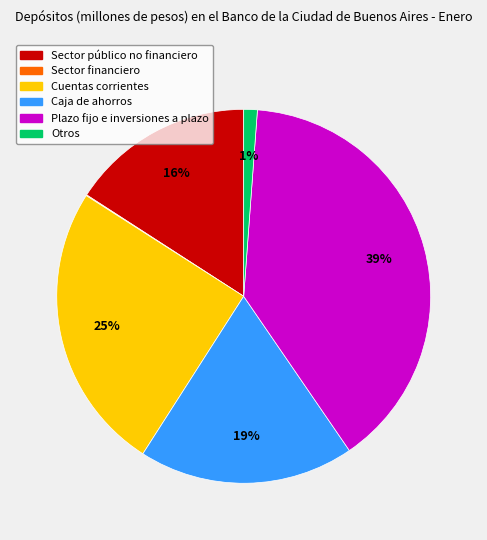

What percentage is the Sector público no financiero slice, to the nearest percent?

16%